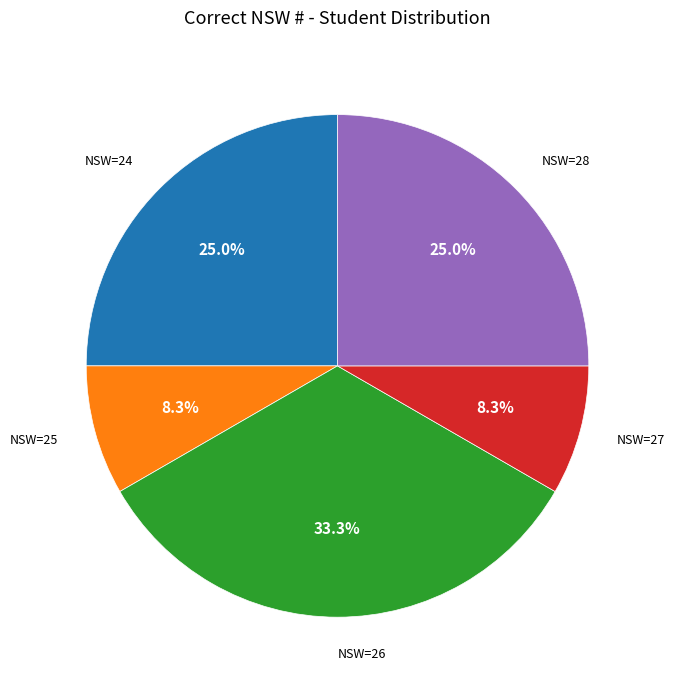

Is there any slice that represents more than half of the pie?

No